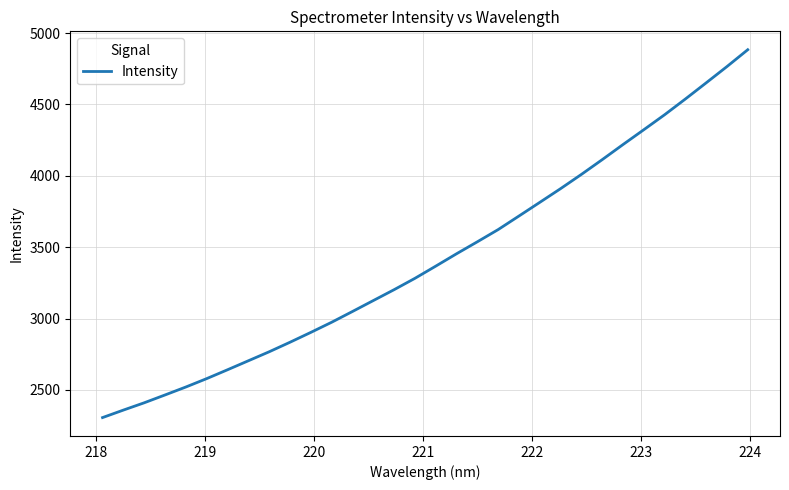

What is the difference between the maximum and minimum values?

2576.1